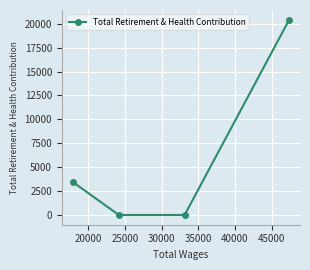

What is the maximum value shown in the chart?

20422